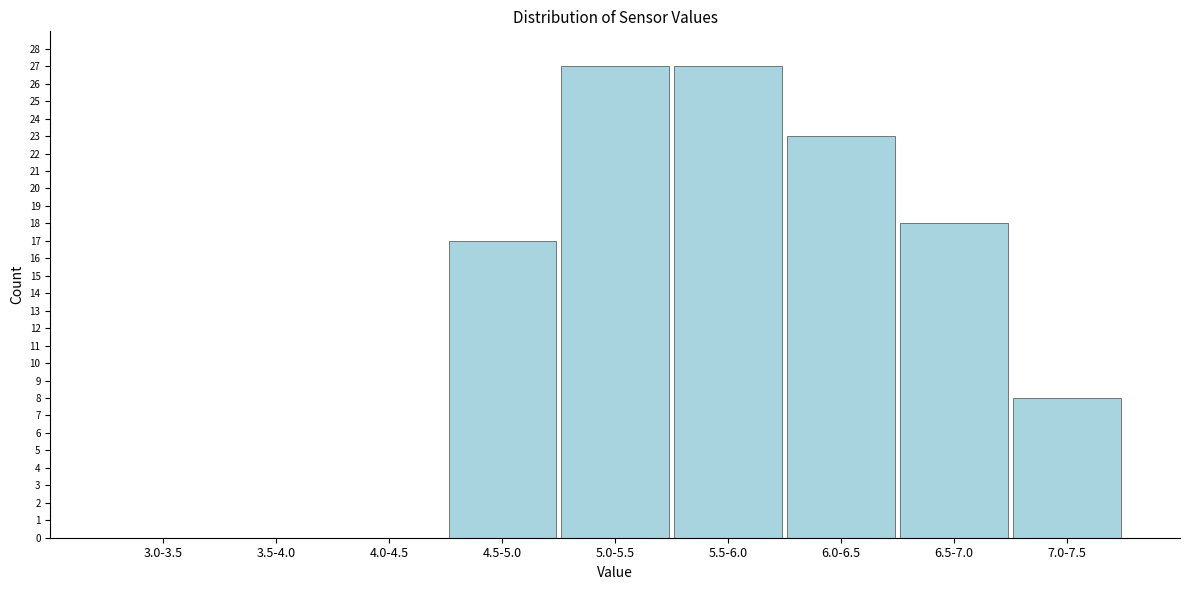

Reading left to right, transcribe all the data shown in this chart.

3.0-3.5=0	3.5-4.0=0	4.0-4.5=0	4.5-5.0=17	5.0-5.5=27	5.5-6.0=27	6.0-6.5=23	6.5-7.0=18	7.0-7.5=8